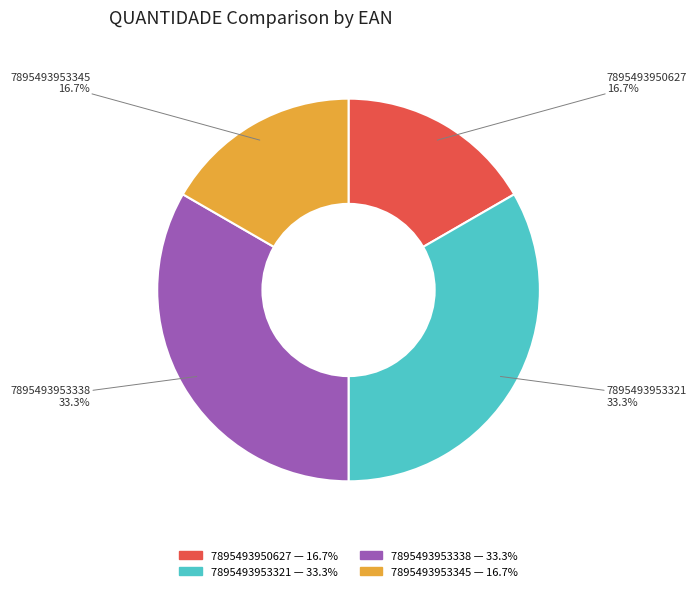

To the nearest percent, what percentage of the pie is 7895493953345?

17%